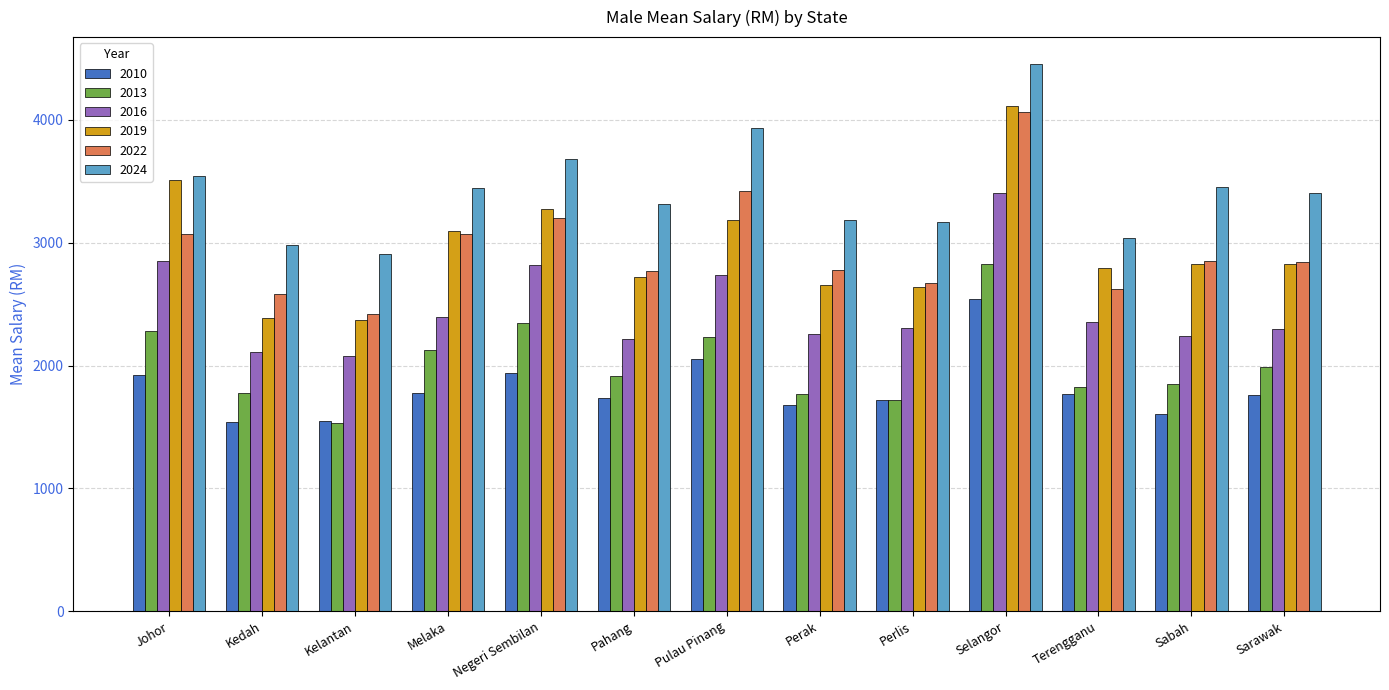

What is the lowest value of the 2013 series?

1535